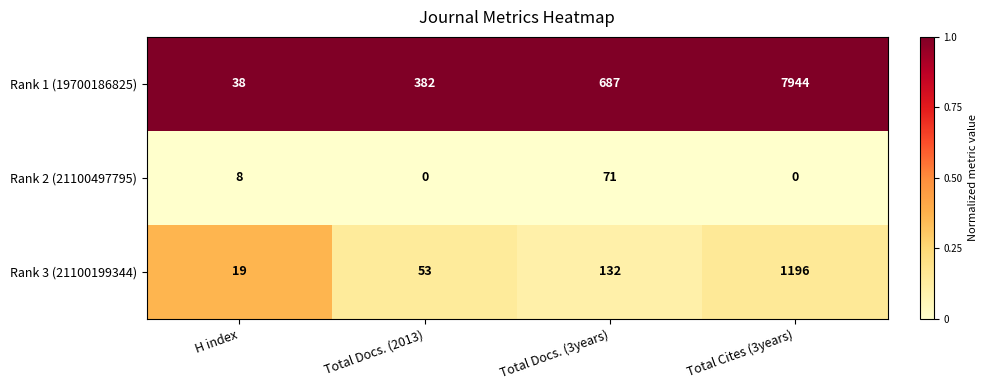

List the labels in order of Rank 3 (21100199344) value, smallest first.

H index, Total Docs. (2013), Total Docs. (3years), Total Cites (3years)